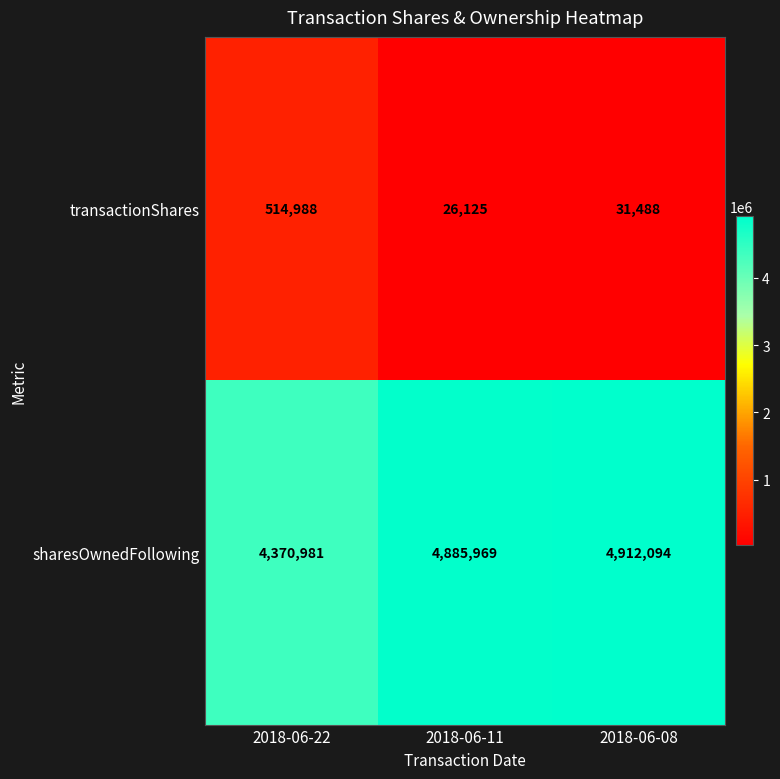

List the series in order of their overall mean, highest first.

sharesOwnedFollowing, transactionShares